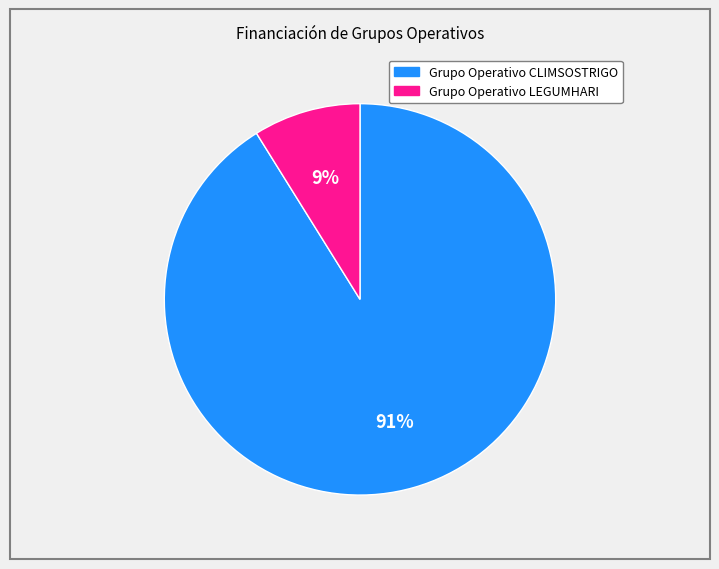

Do Grupo Operativo CLIMSOSTRIGO and Grupo Operativo LEGUMHARI together represent more than half of the pie?

Yes